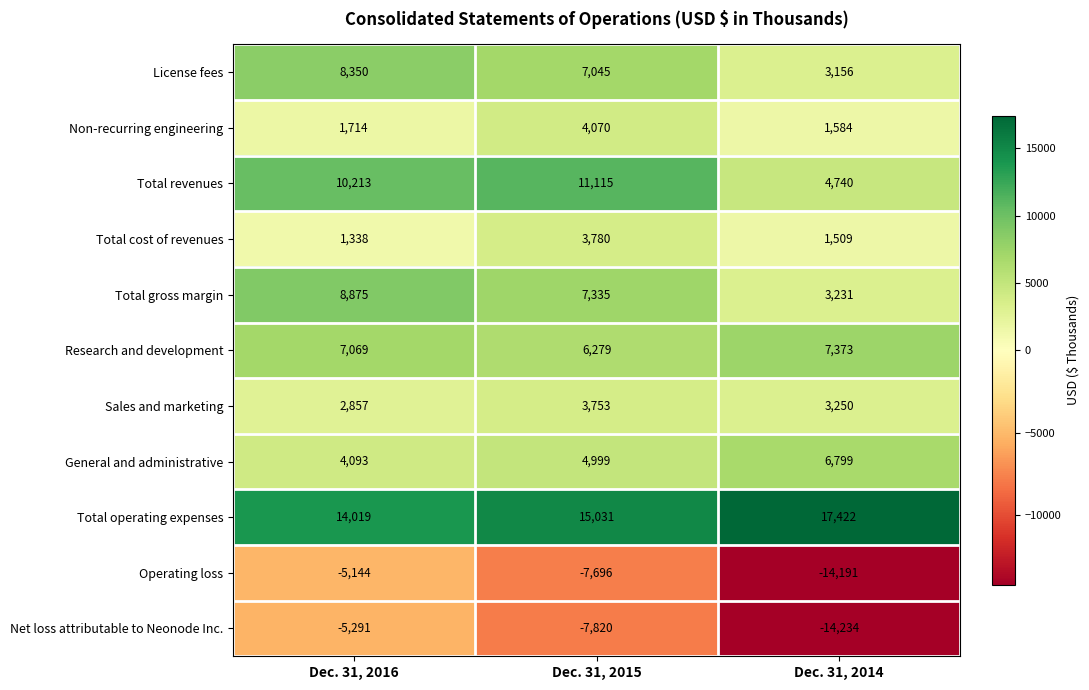

What is the difference between the Operating loss values at Dec. 31, 2014 and Dec. 31, 2016?

9047